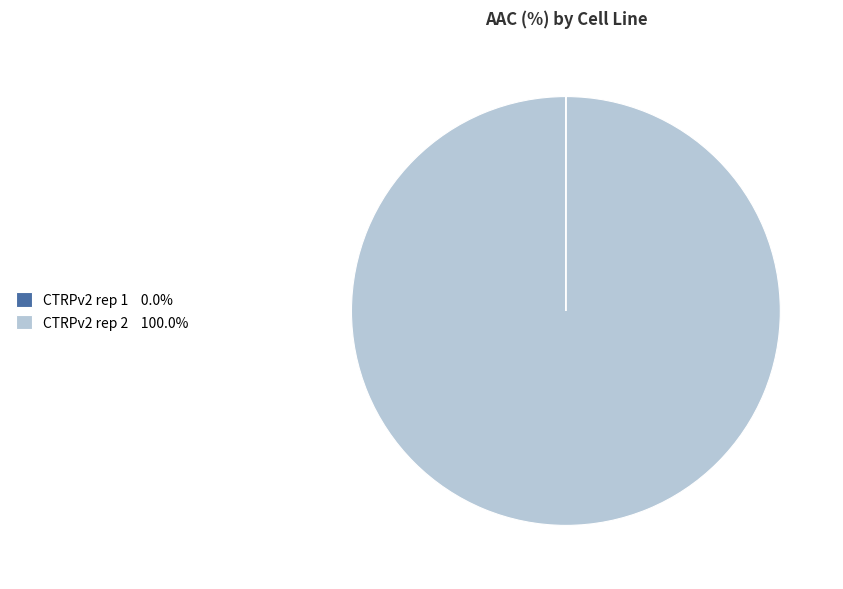

Which slice is the largest?

CTRPv2 rep 2